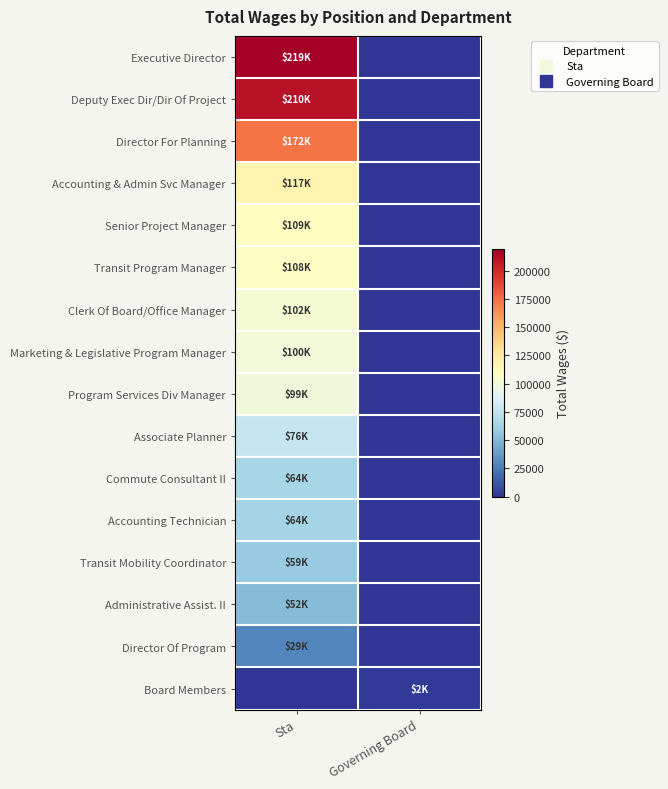

At which category does the chart reach its minimum across all series?

Governing Board